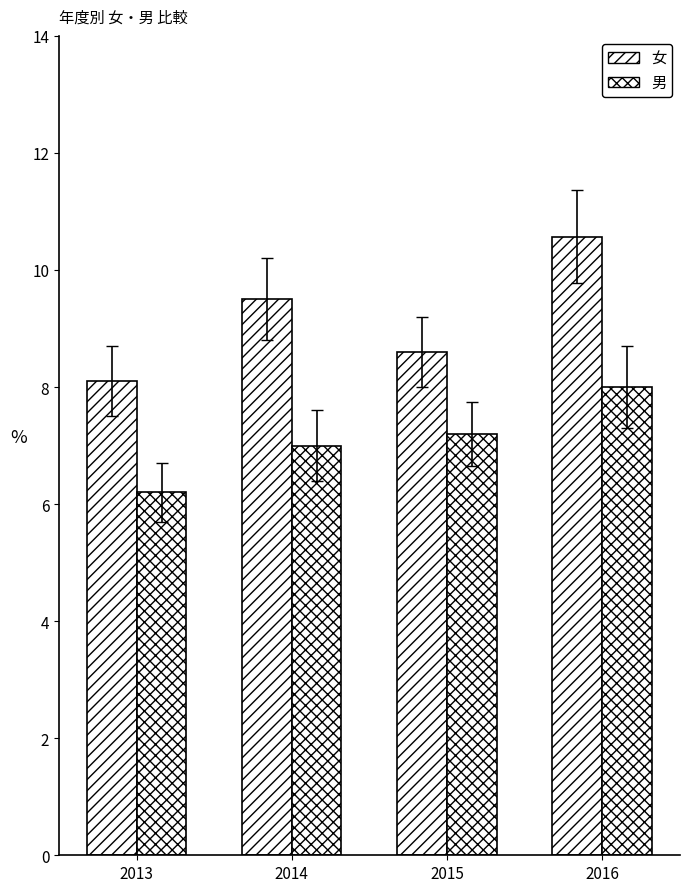

What is the difference between the 女 values at 2013 and 2015?

0.5